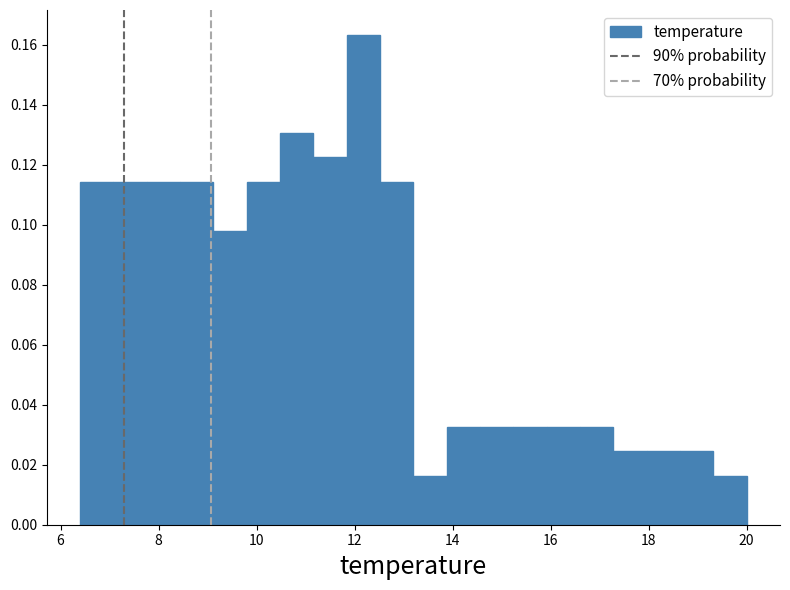

Read against the x-axis, roughly where is the centre of the tallest bar?

12.2